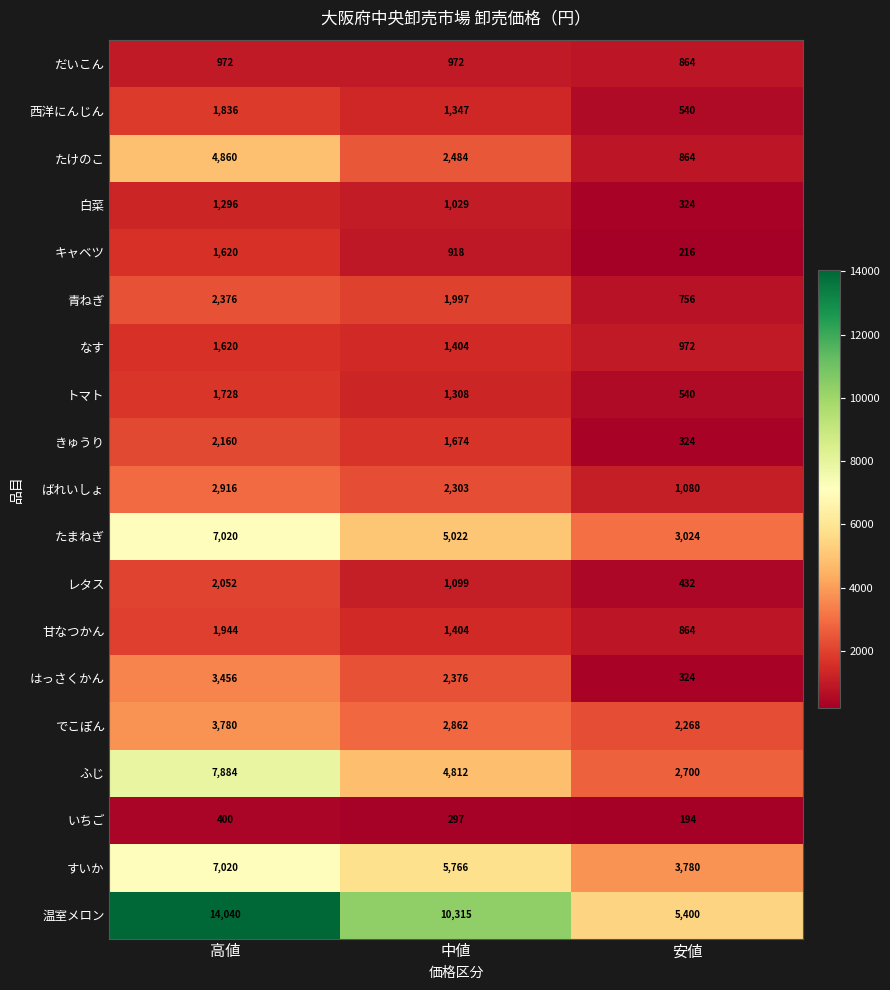

What is the difference between the maximum and minimum values in the たまねぎ series?

3996